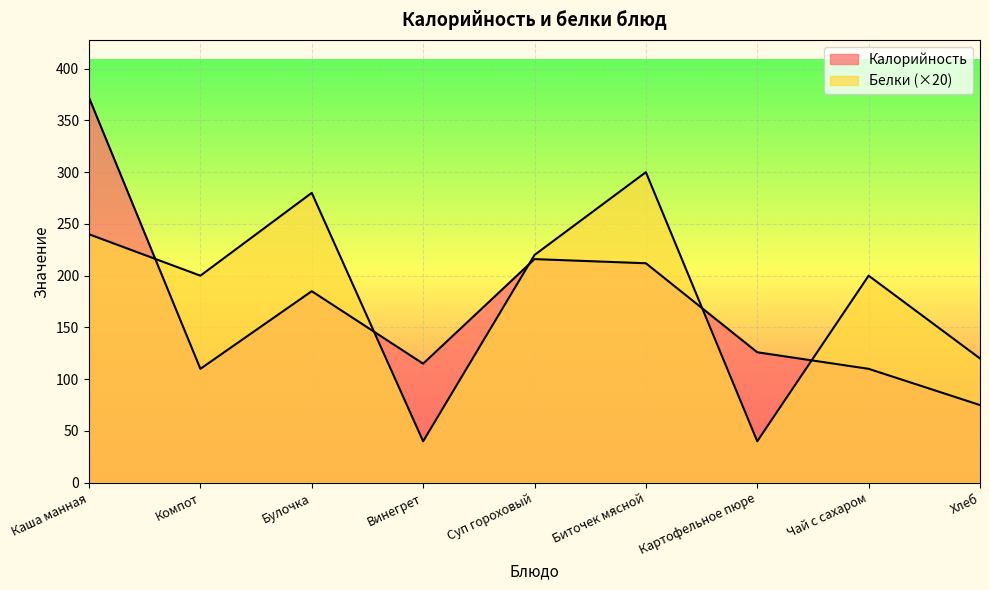

Rank the series by their average value, from lowest to highest.

Калорийность, Белки